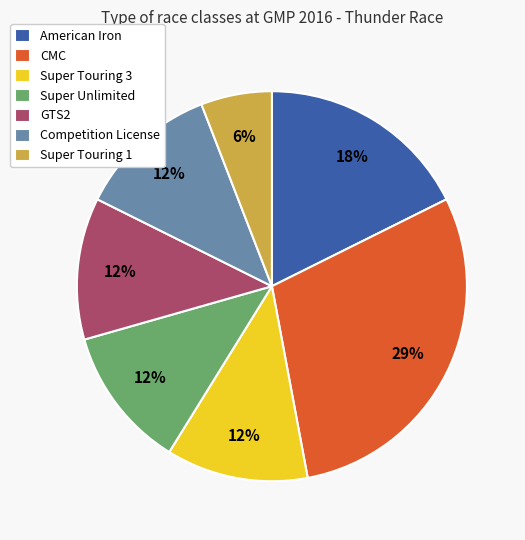

To the nearest percent, what is the combined percentage of Competition License and Super Unlimited?

24%